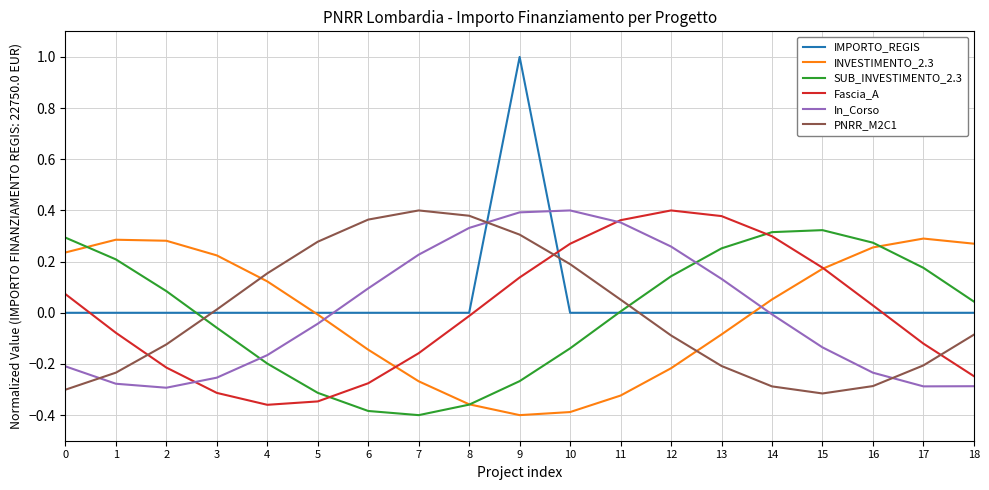

What is the difference between the maximum and minimum values in the Fascia_A series?

0.8